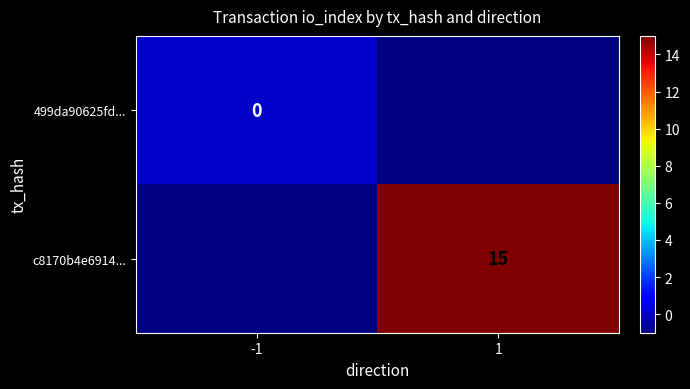

How many categories are shown in the chart?

2